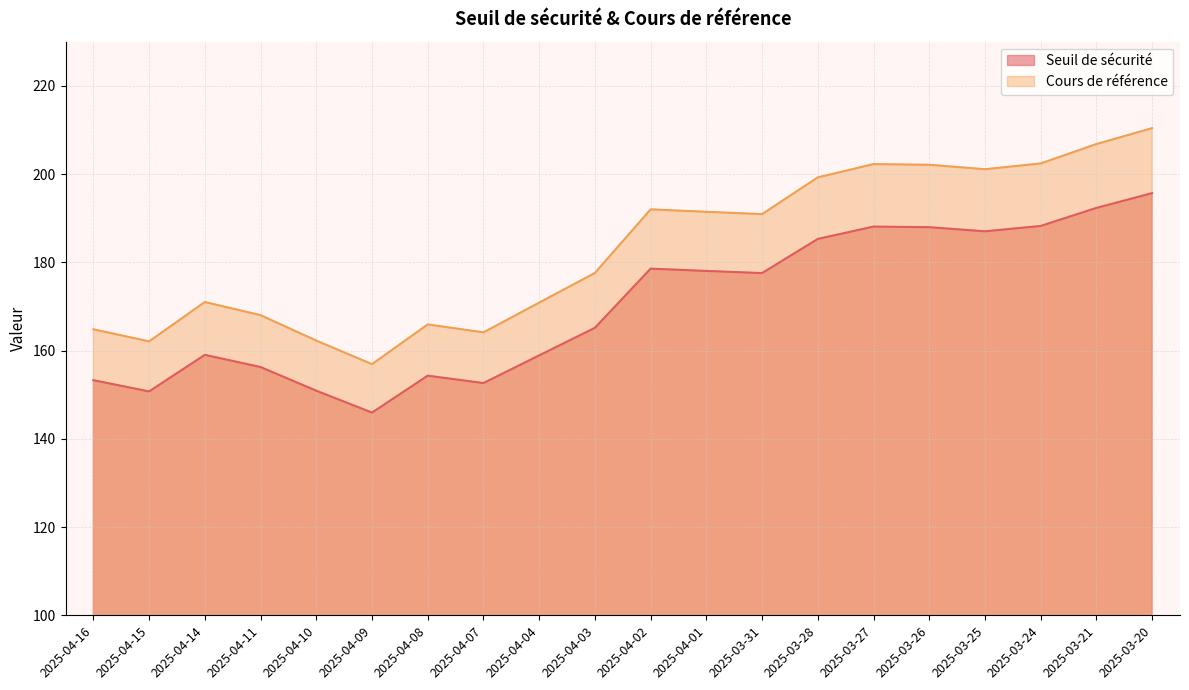

Reading left to right, list all the values displayed in this chart.

Seuil de sécurité: 153.3	150.7	159.0	156.3	150.9	145.9	154.3	152.6	158.9	165.1	178.6	178.0	177.6	185.3	188.1	188.0	187.0	188.2	192.3	195.7
Cours de référence: 164.8	162.1	171.0	168.0	162.3	156.9	165.9	164.1	170.9	177.6	192.0	191.4	190.9	199.2	202.2	202.1	201.1	202.4	206.8	210.4